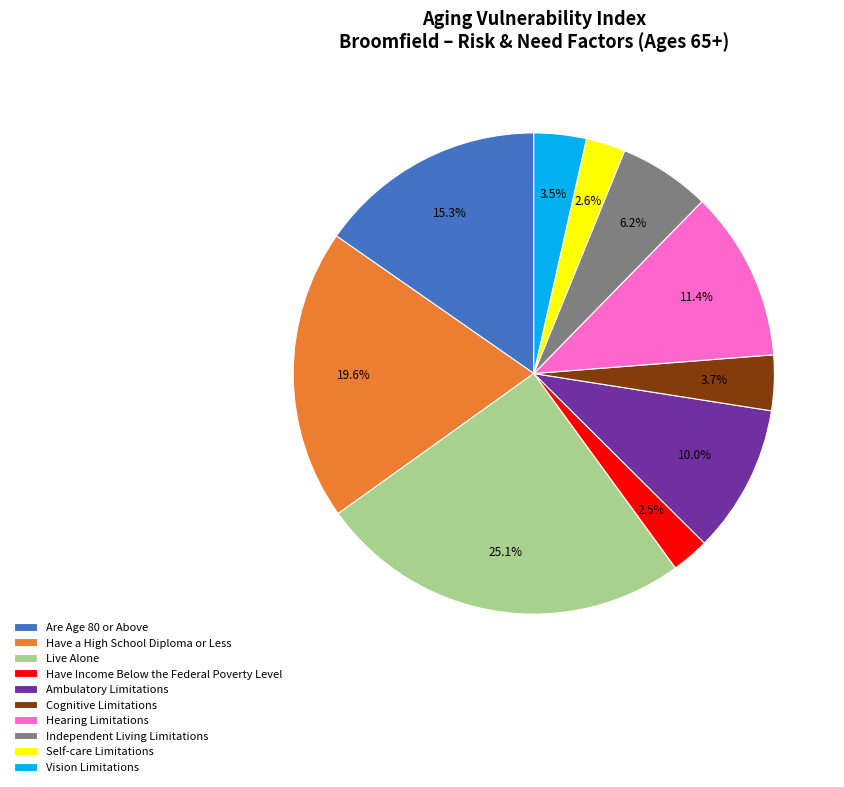

Does any single category account for the majority?

No